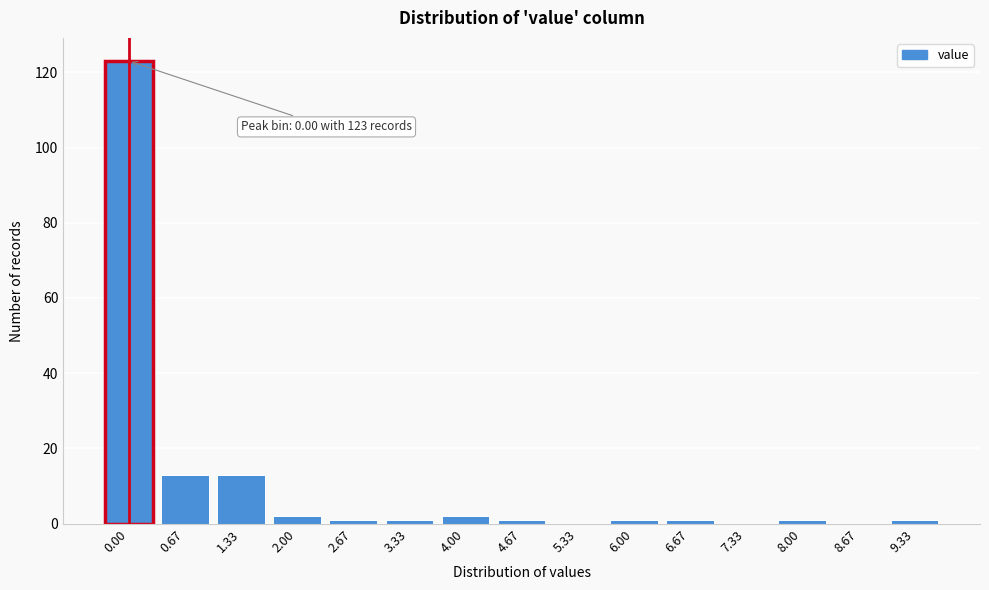

Reading right to left, transcribe all the data shown in this chart.

9.33=1	8.67=0	8.00=1	7.33=0	6.67=1	6.00=1	5.33=0	4.67=1	4.00=2	3.33=1	2.67=1	2.00=2	1.33=13	0.67=13	0.00=123